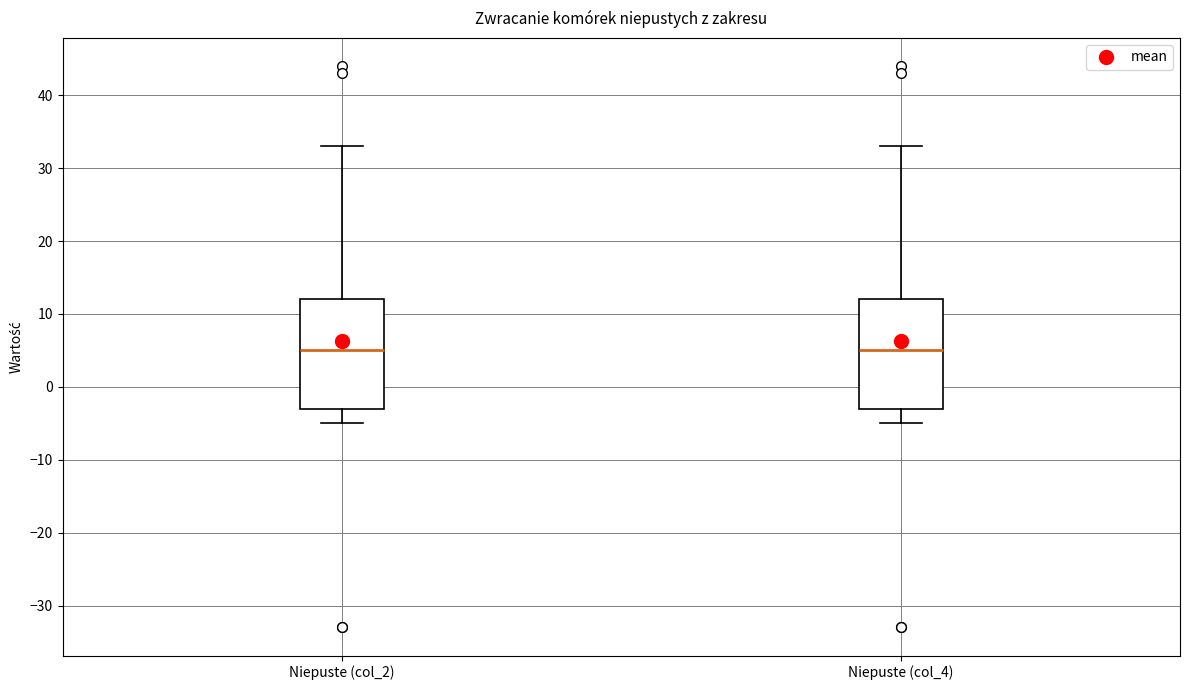

Where is the lower edge of the box for Niepuste (col_2) on the y-axis? The values are not printed on the chart, so give them approximately, as read against the axis.

-3